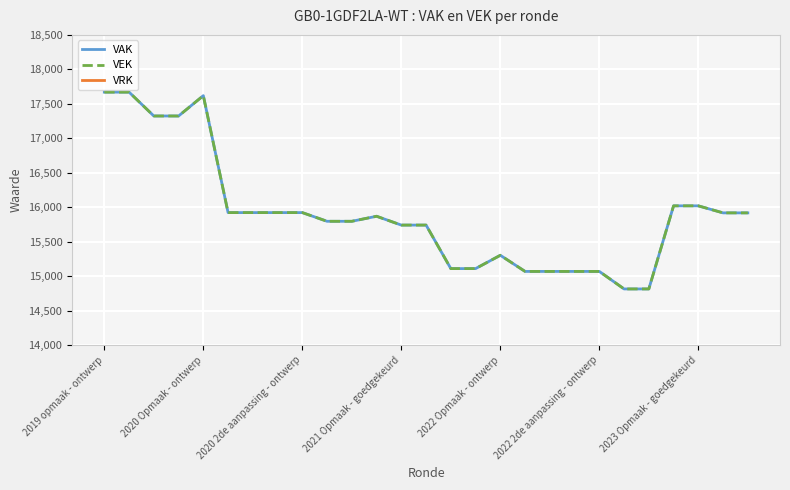

In VAK, how many points are higher than both neighbors (excluding endpoints)?

3